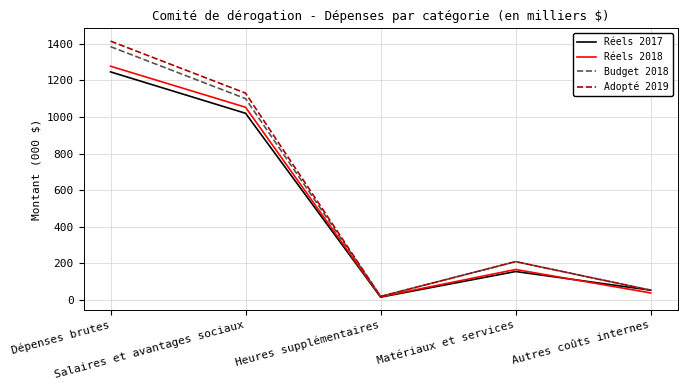

What position from the left is Salaires et avantages sociaux?

2